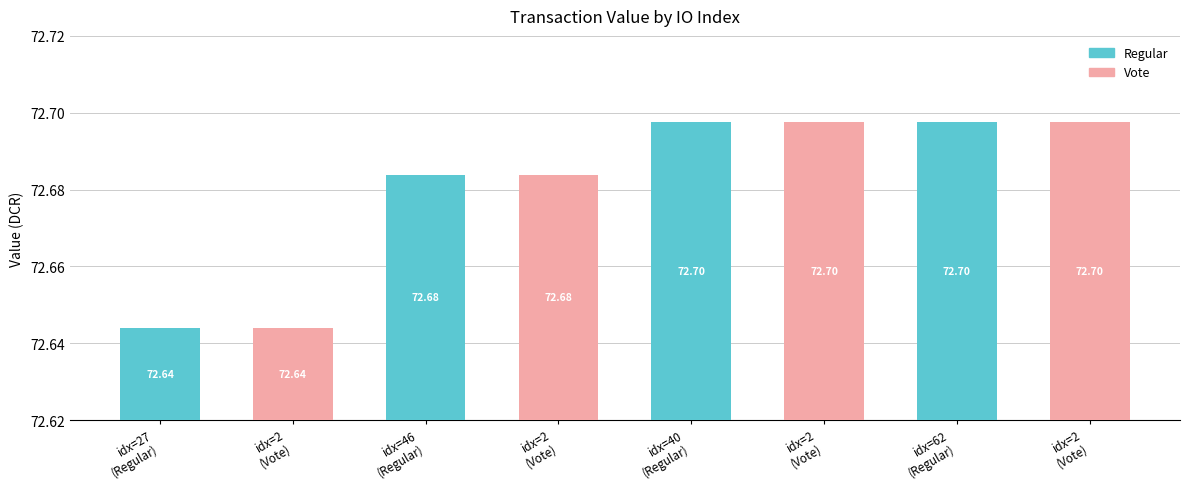

Is it true that the value at 2 is 20.7?

False